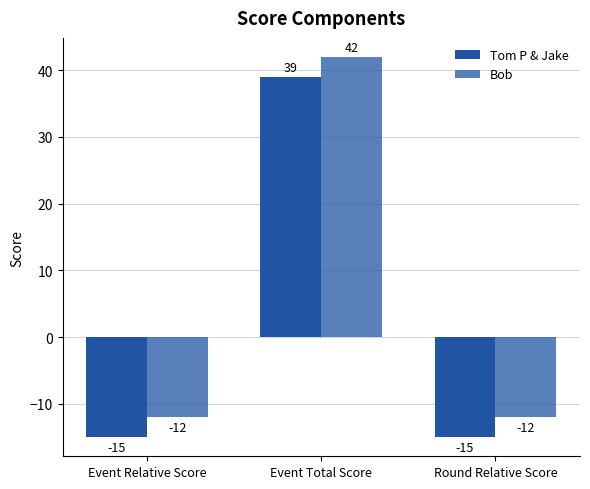

List the labels in order of Tom P & Jake value, largest first.

Event Total Score, Event Relative Score, Round Relative Score